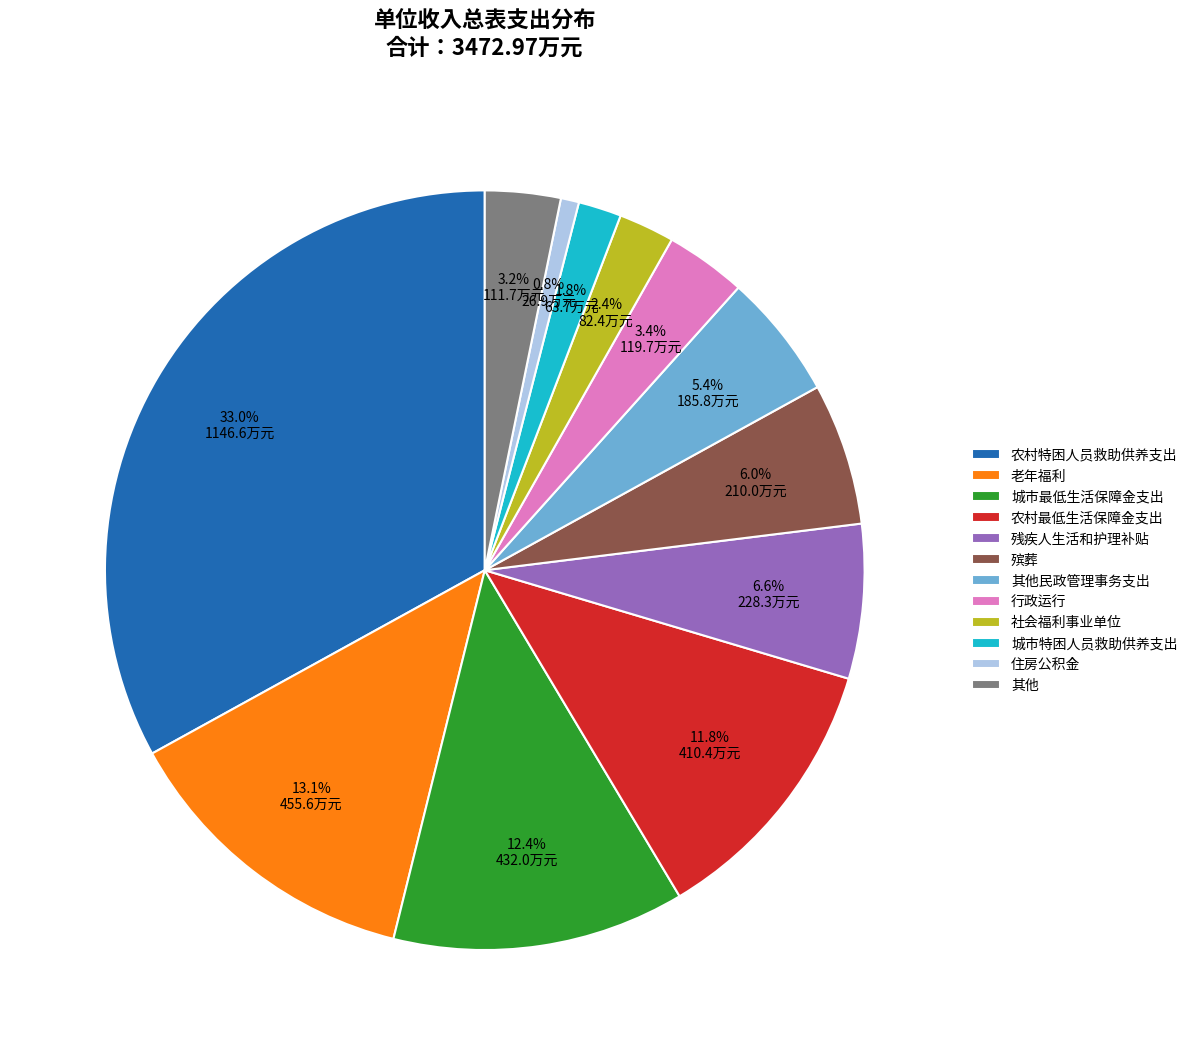

Which slice is the smallest?

住房公积金